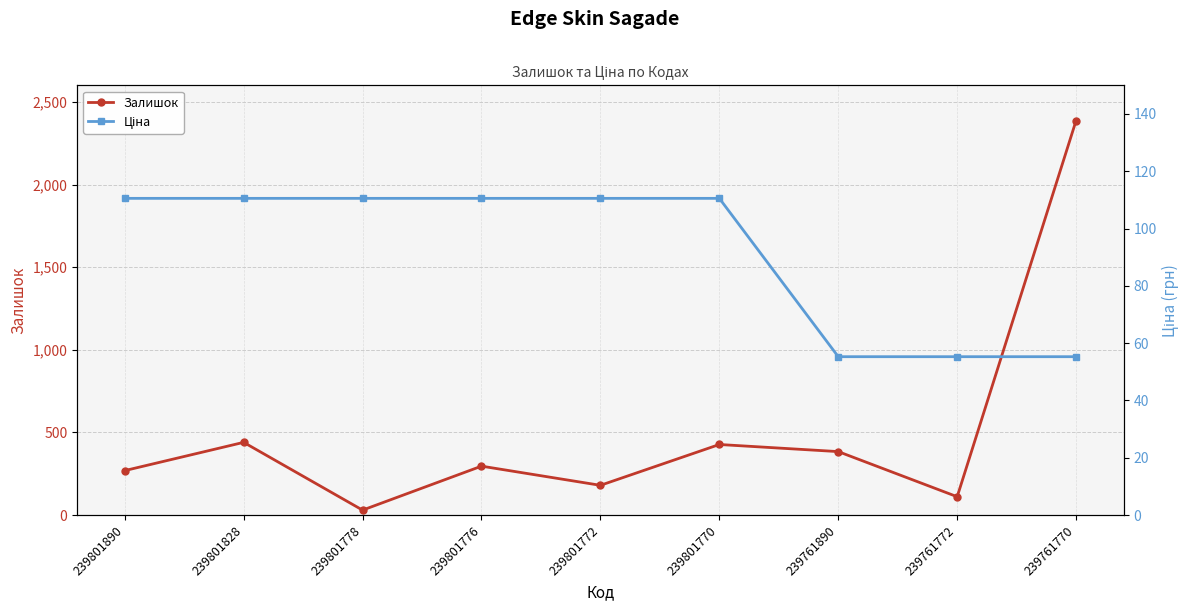

Which category has the highest value in the Залишок series?

239761770